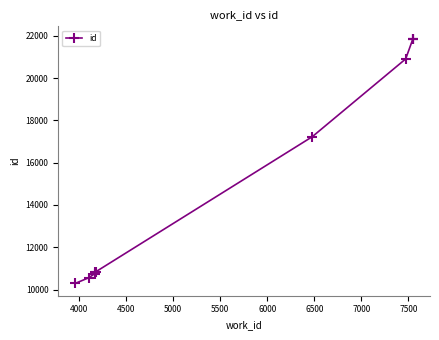

True or false: the data shows 11690 at 7500.

False